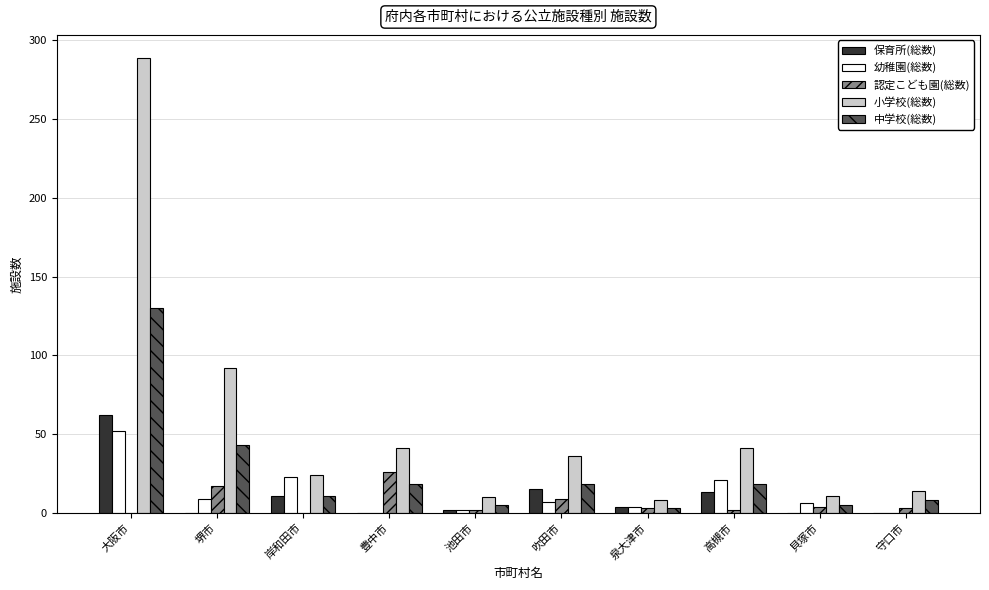

What is the sum of all 中学校(総数) values?

259